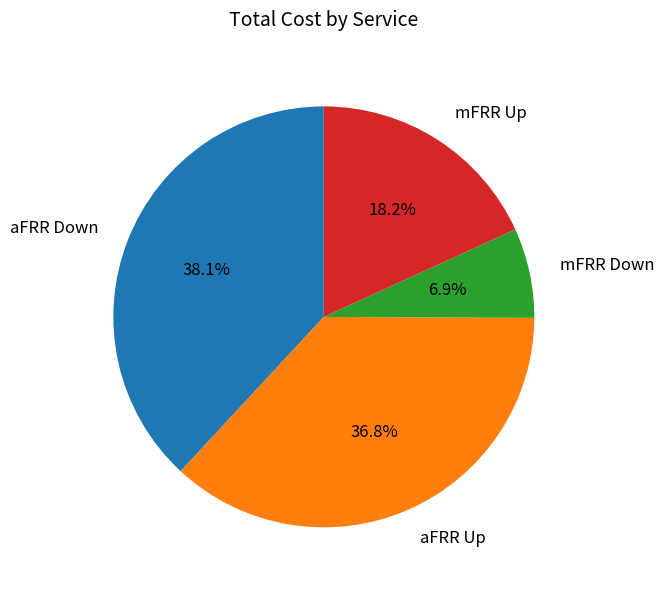

Is it true that aFRR Up is 48% of the pie?

False